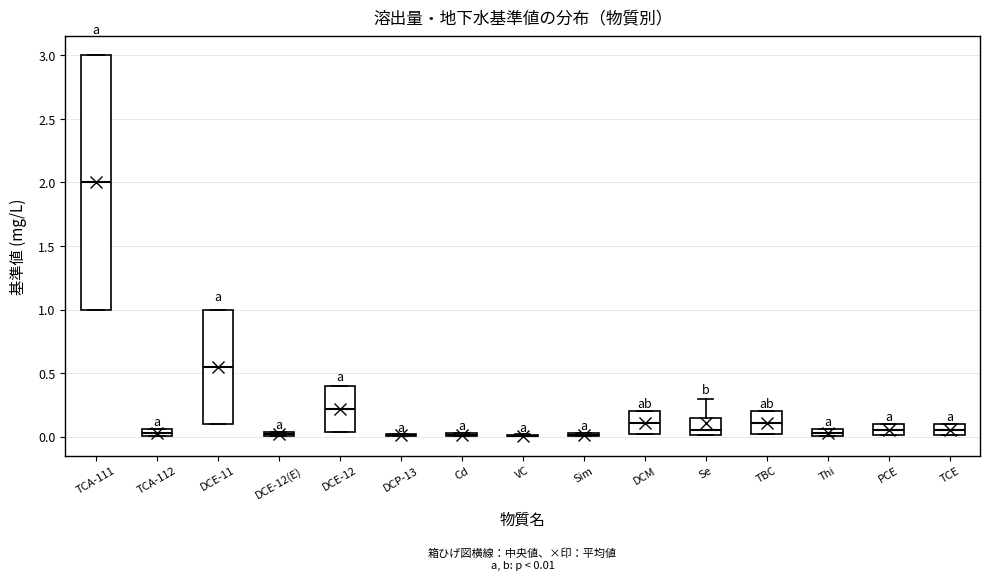

Comparing the boxes themselves (not the whiskers), which one is the tallest?

TCA-111